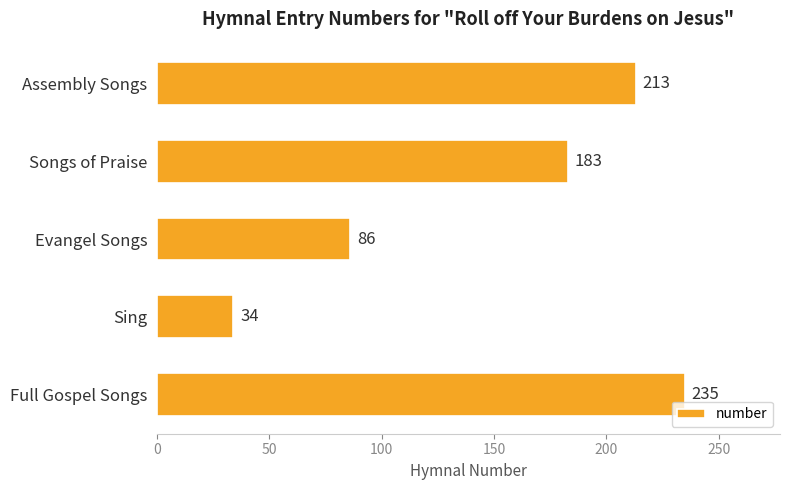

Between Evangel Songs and Sing, which is larger?

Evangel Songs